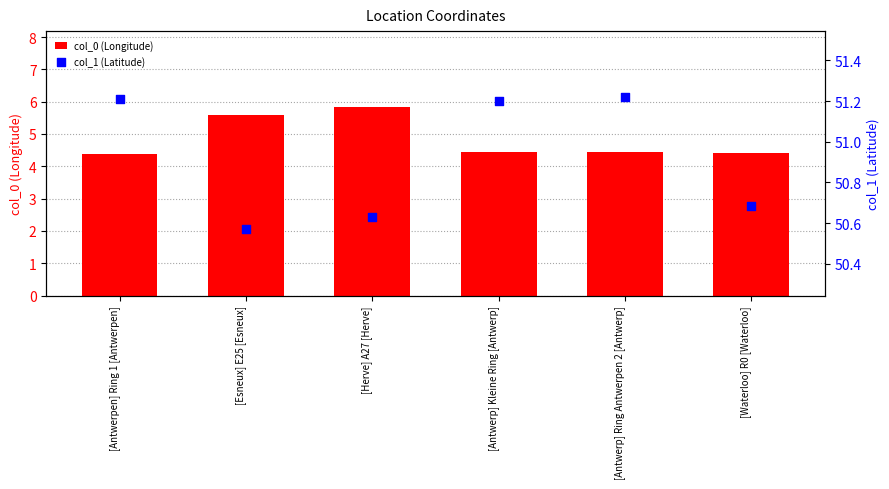

At which category is the sum across all series the highest?

[Herve] A27 [Herve]